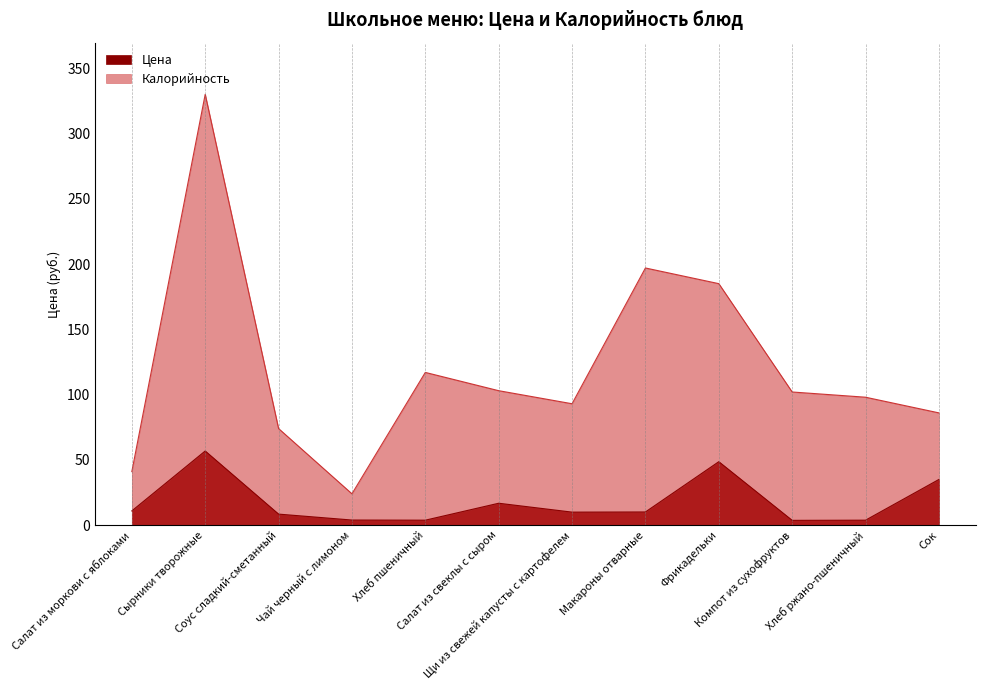

List the series in order of their peak value, highest first.

Калорийность, Цена